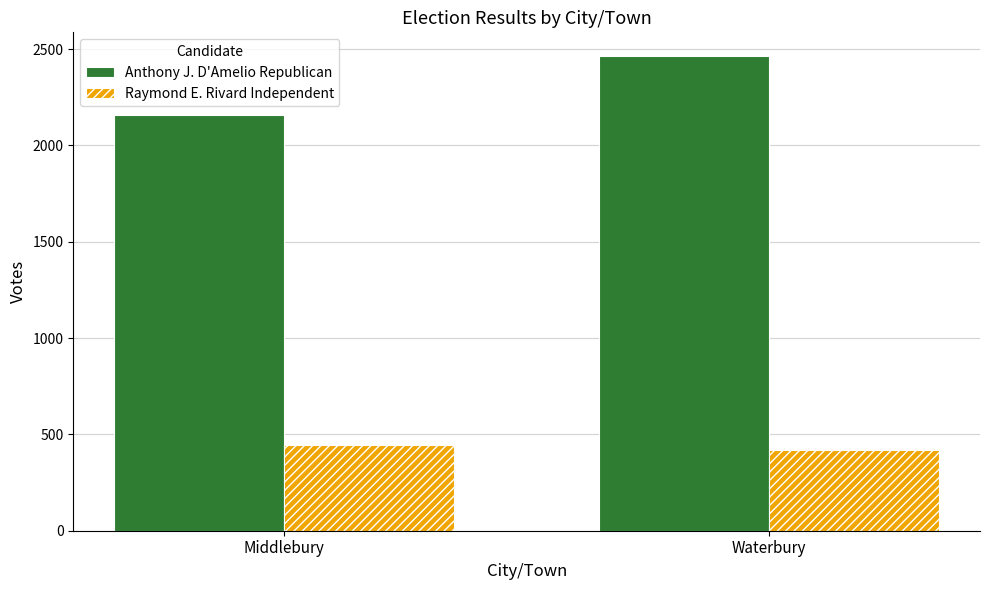

At Waterbury, list the series in order from largest to smallest.

Anthony J. D'Amelio Republican, Raymond E. Rivard Independent